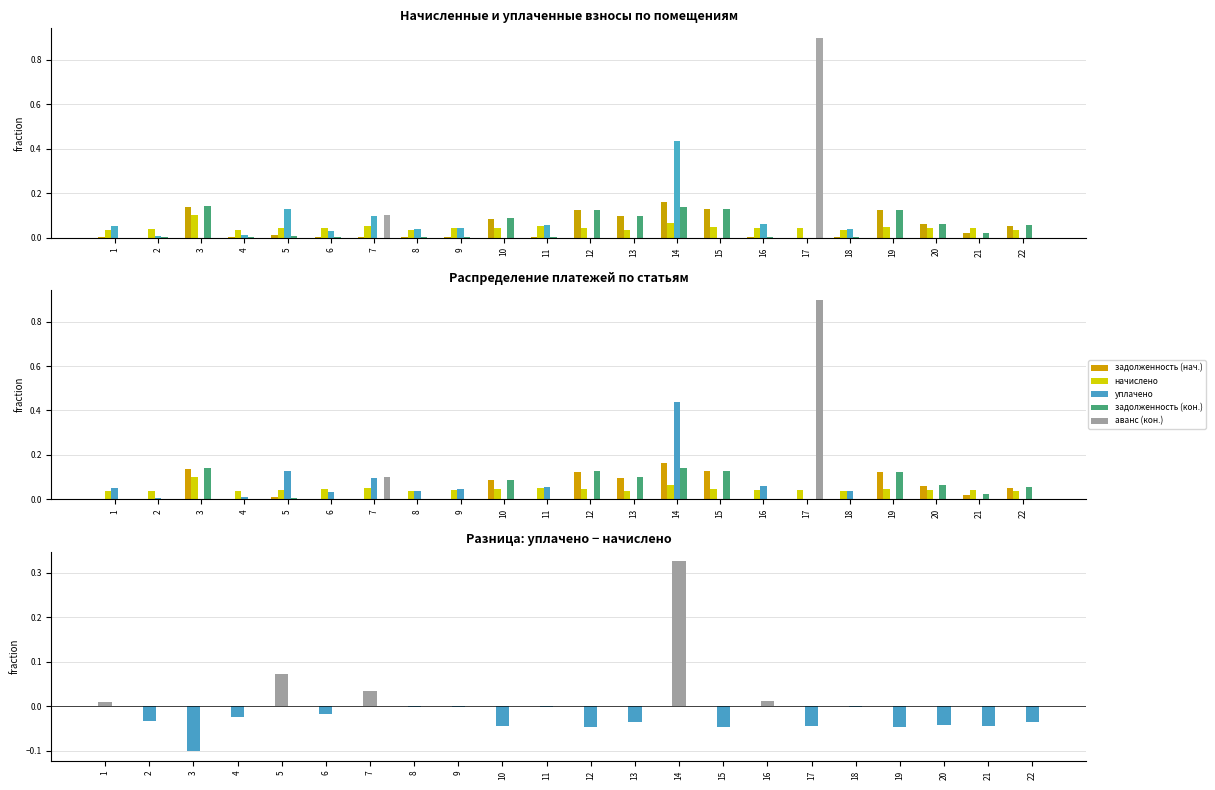

Which series changed the most between 17 and 22?

аванс (кон.)